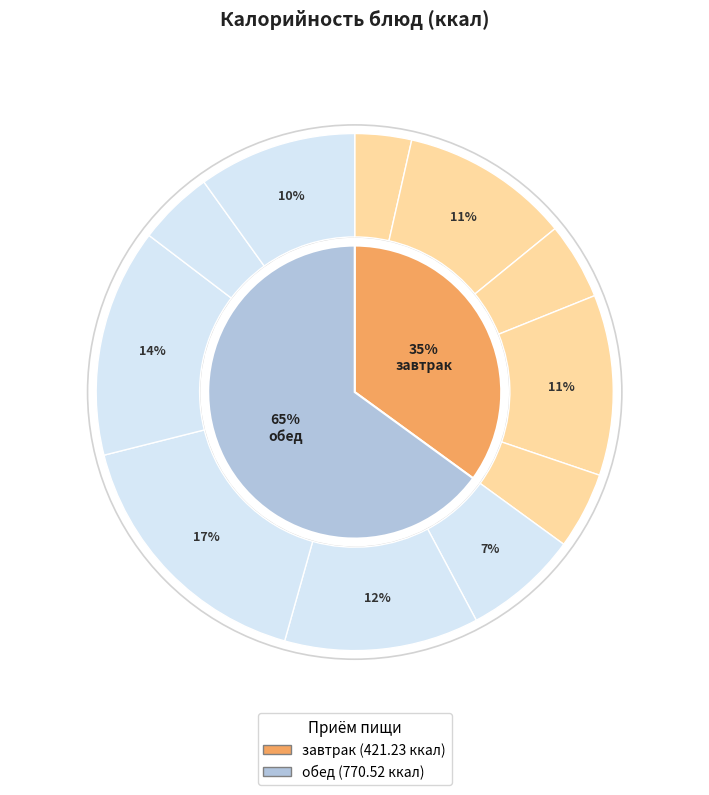

To the nearest percent, what is the difference between the Суп рисовый с картофелем and Рыба припущенная slice percentages?

9%